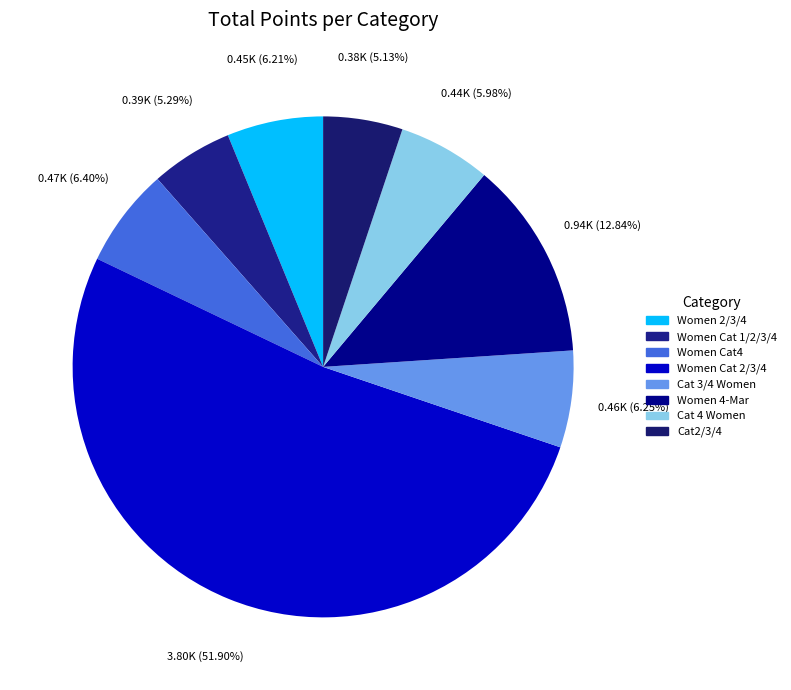

How many slices are in this pie chart?

8